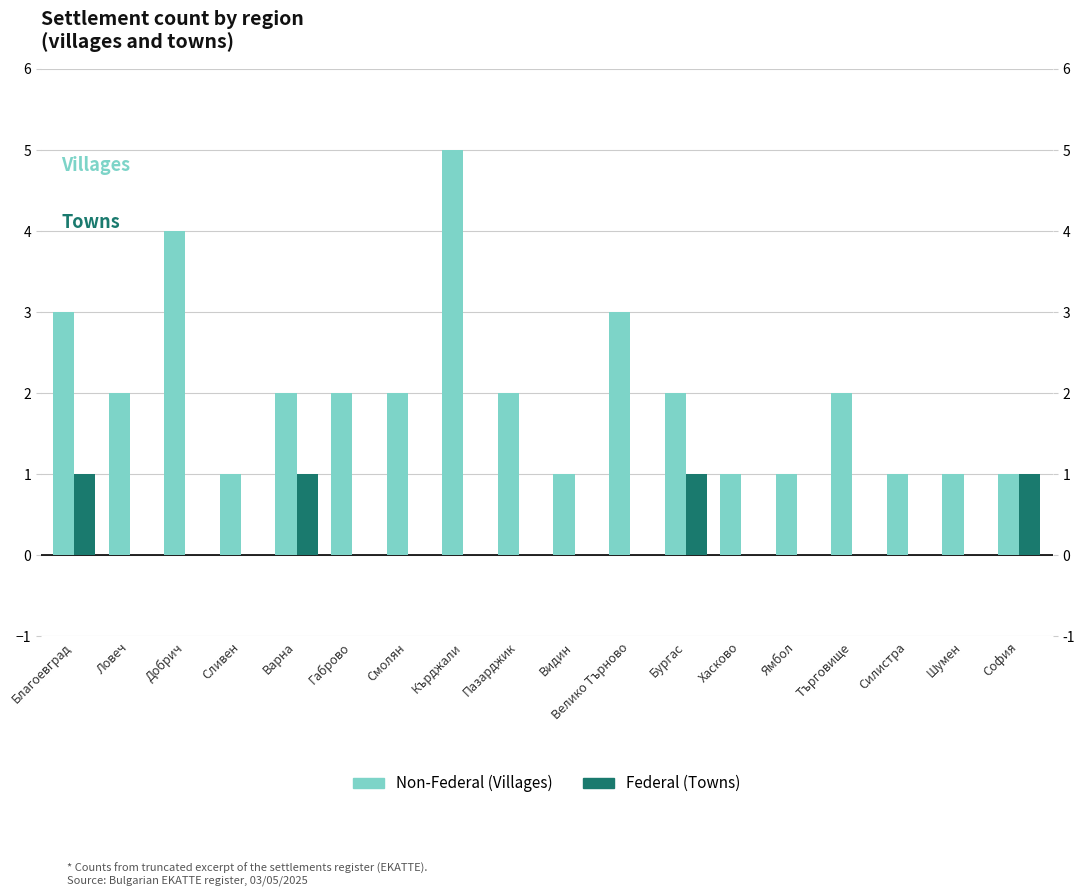

Which series has the widest spread of values?

Non-Federal